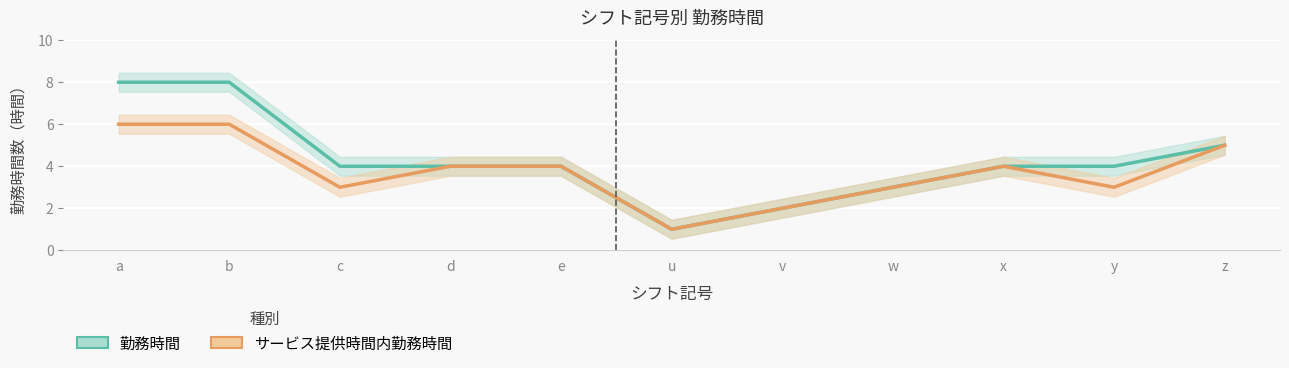

List the series in order of their peak value, lowest first.

サービス提供時間内勤務時間, 勤務時間